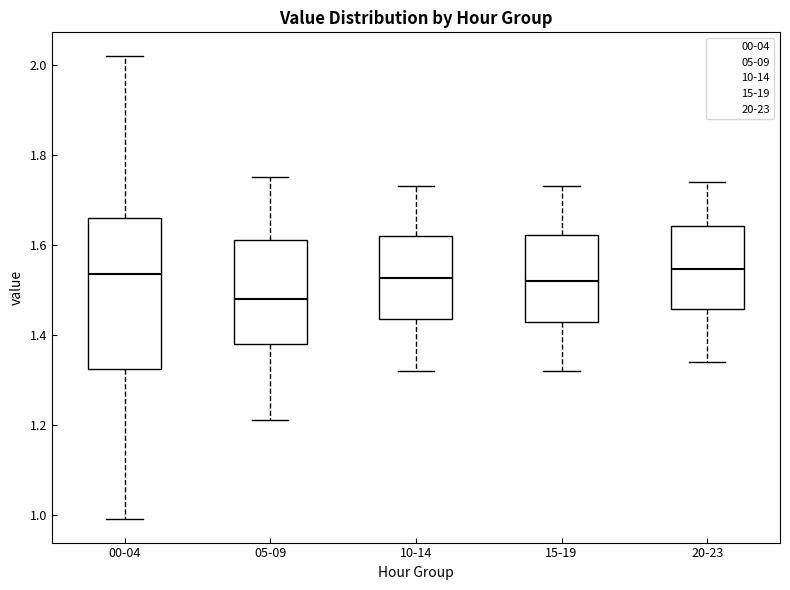

Comparing the boxes themselves (not the whiskers), which one is the tallest?

00-04